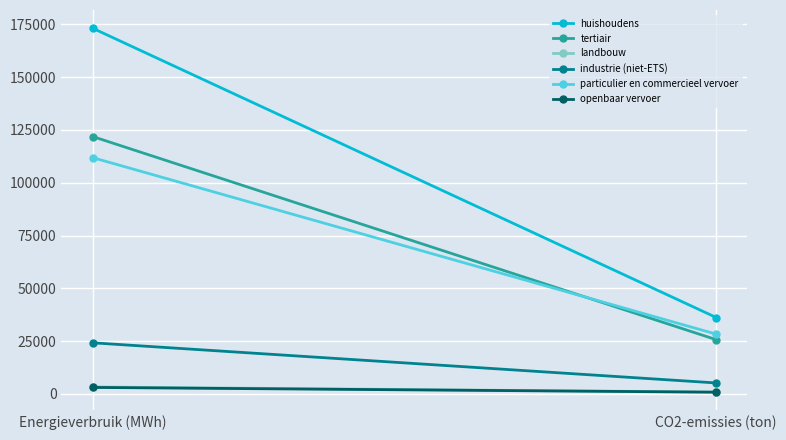

List the labels in order of industrie (niet-ETS) value, largest first.

Energieverbruik (MWh), CO2-emissies (ton)